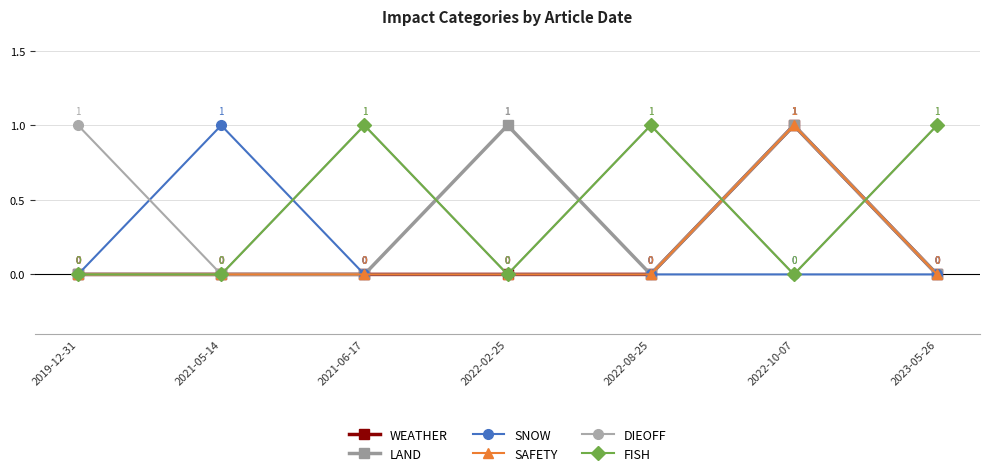

Is it true that WEATHER equals 0 at 2022-02-25?

False